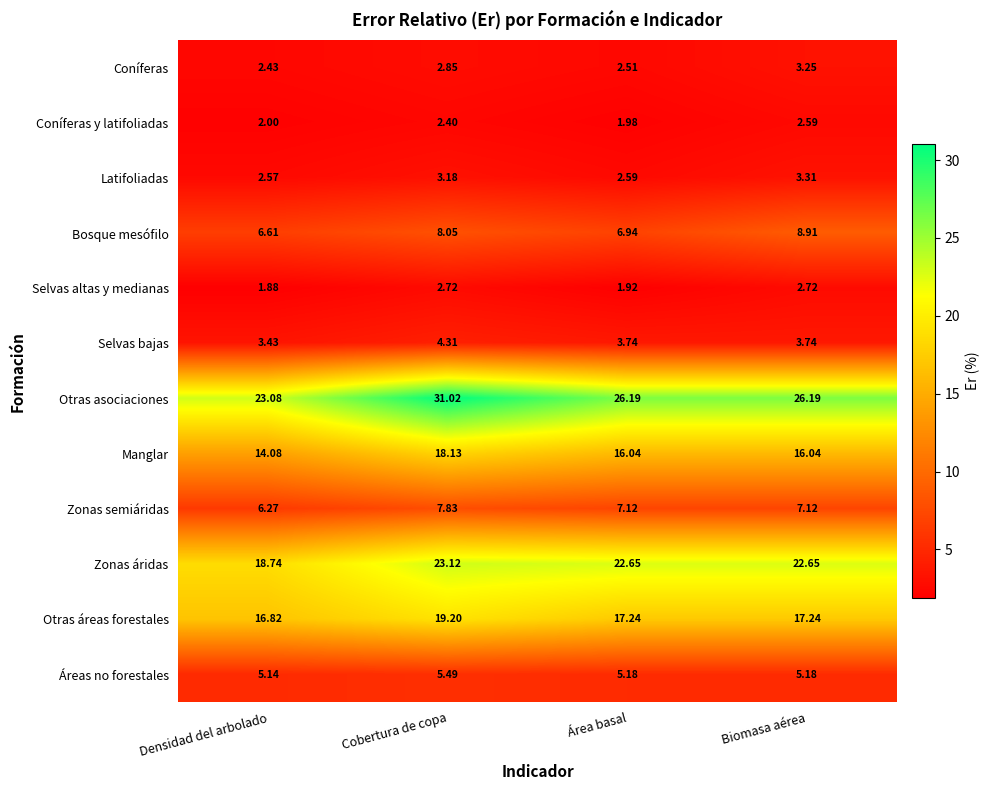

What is the maximum value shown in the chart?

31.0